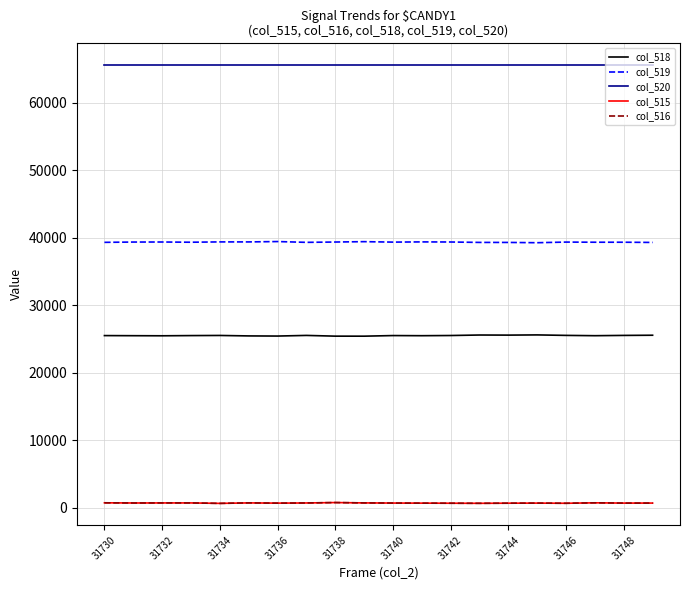

True or false: col_520 and col_519 cross at least once.

False